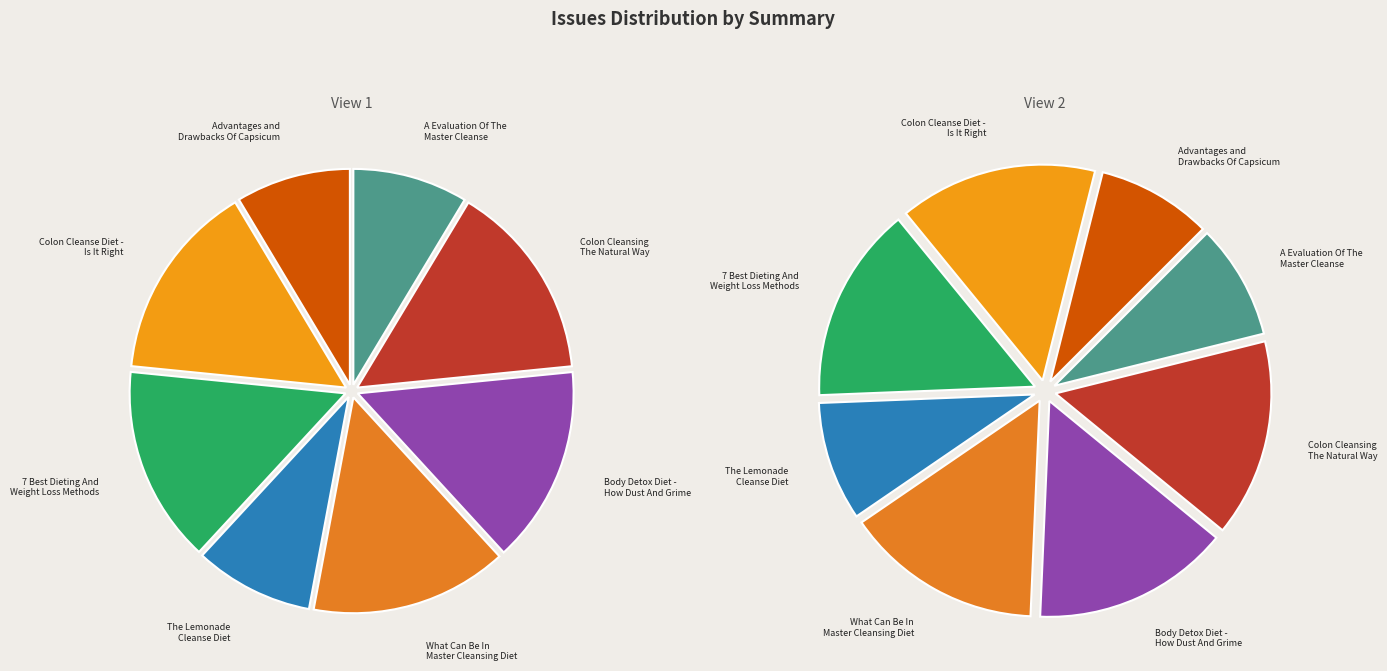

To the nearest percent, what is the difference between the largest and smallest slice percentages?

6%